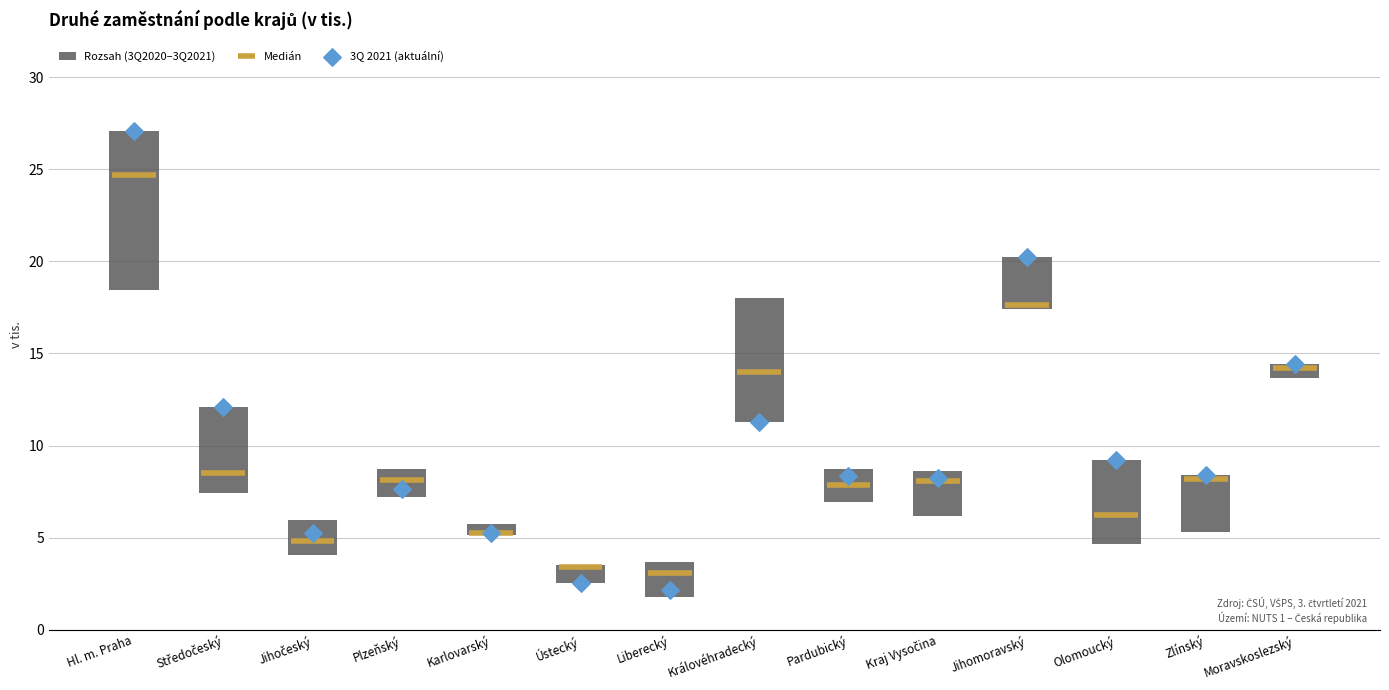

What is the range of Y values (max minus min)?

24.9